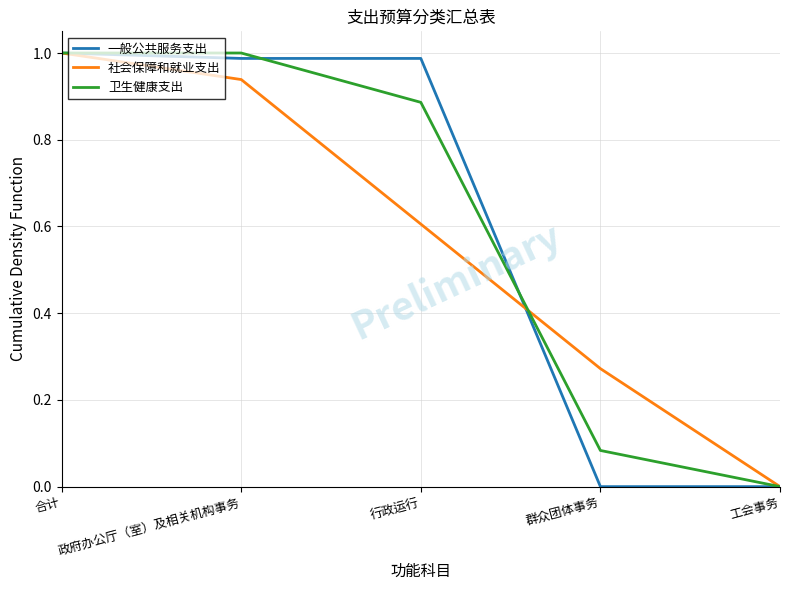

Between 合计 and 工会事务, which series saw the biggest shift?

一般公共服务支出